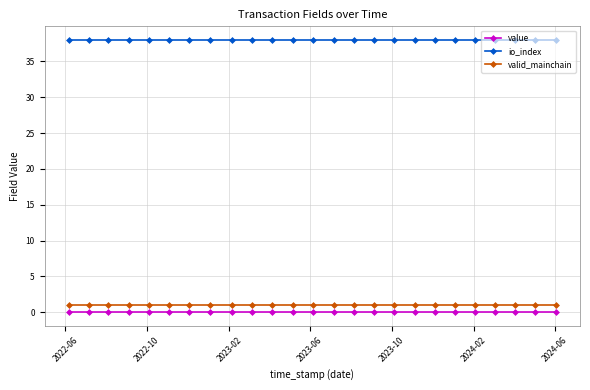

What is the average value of the valid_mainchain series?

1.0